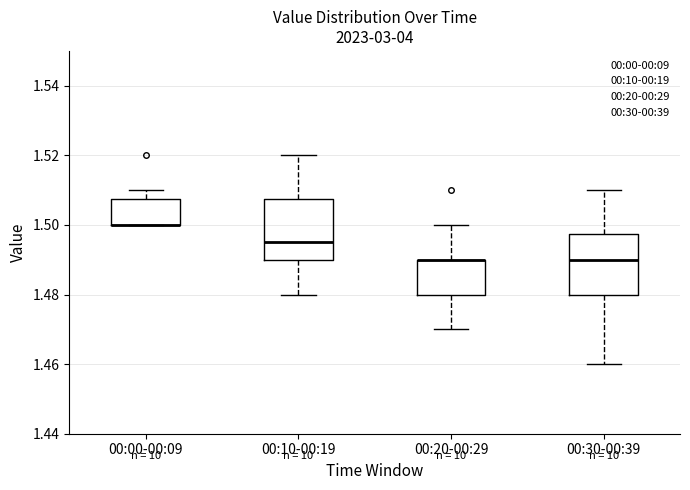

Where is the upper edge of the box for 00:10-00:19 on the y-axis? The values are not printed on the chart, so give them approximately, as read against the axis.

1.508